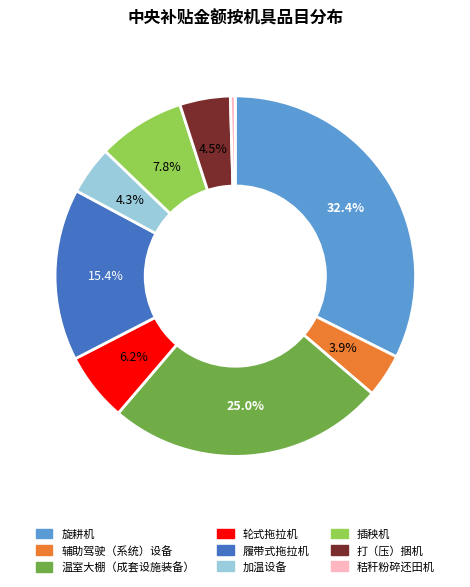

To the nearest percent, what is the combined percentage of 辅助驾驶（系统）设备 and 轮式拖拉机?

10%